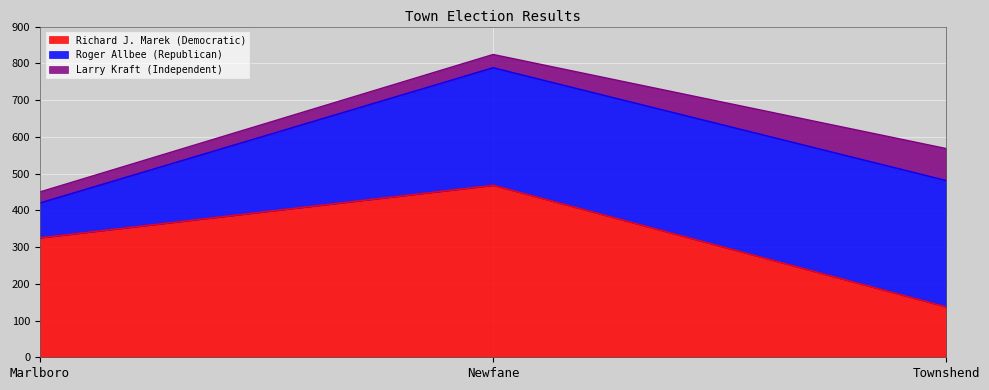

What position from the left is Townshend?

3